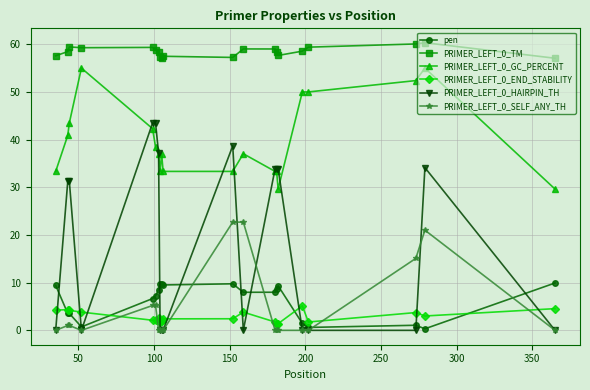

What is the value of the pen point at the 3rd from the left?

3.6